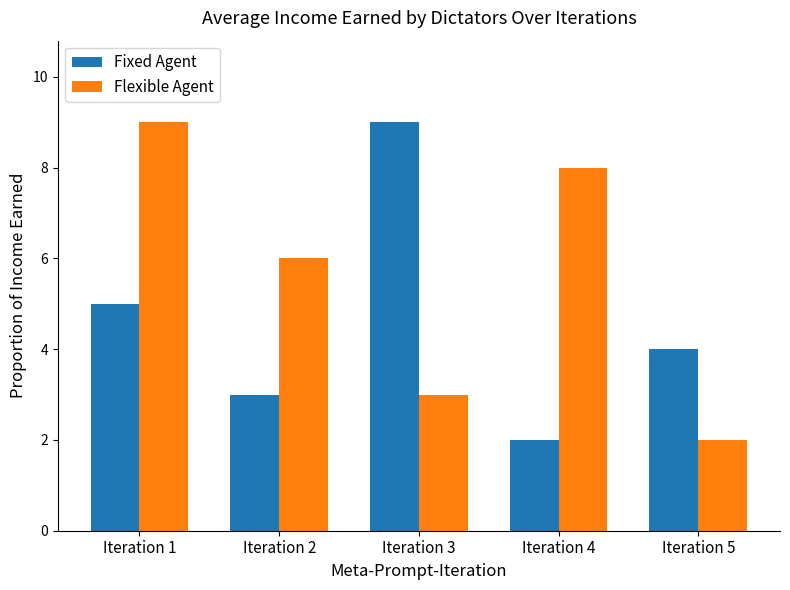

What is the average value of the Flexible Agent series?

6